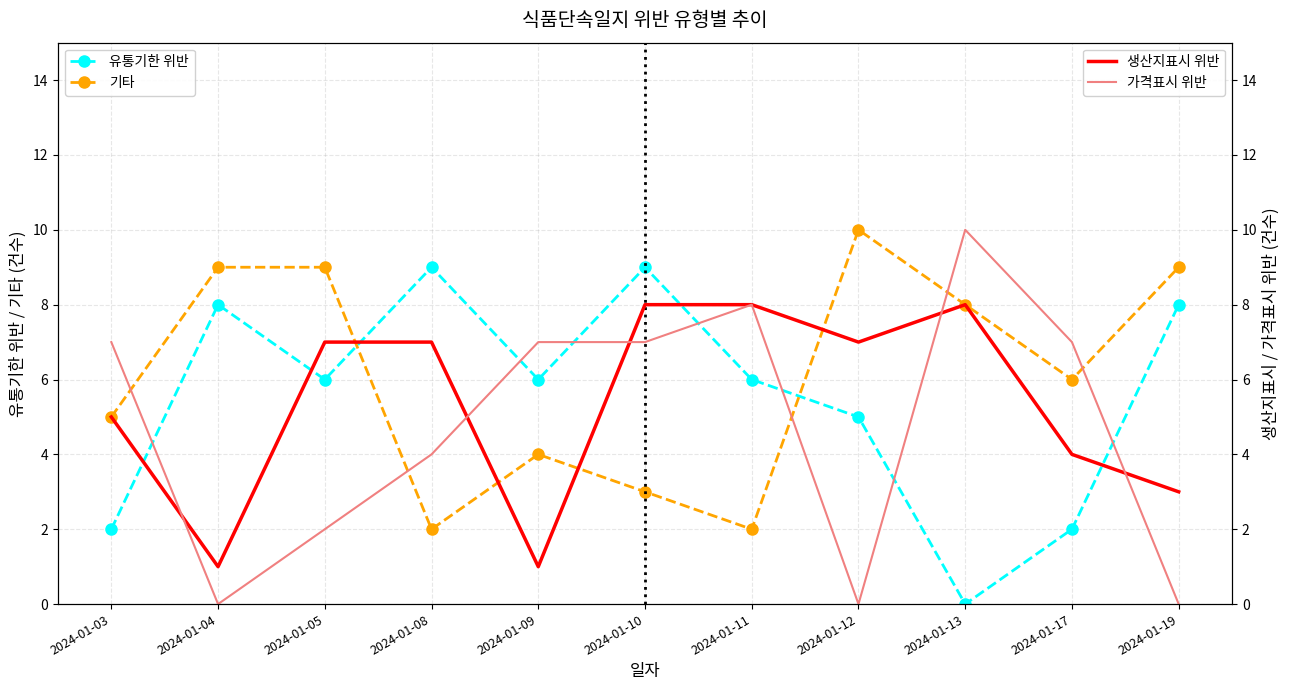

Between which two adjacent categories do 생산지표시 위반 and 가격표시 위반 first intersect?

2024-01-03 and 2024-01-04